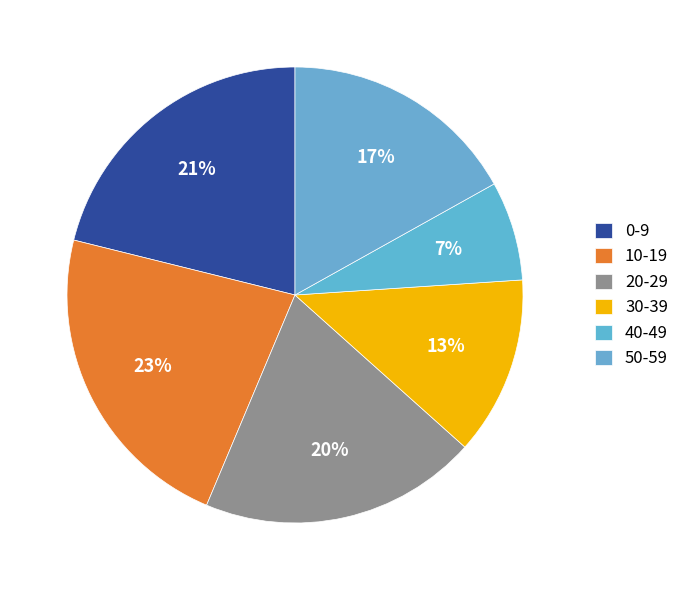

How many slices are in this pie chart?

6